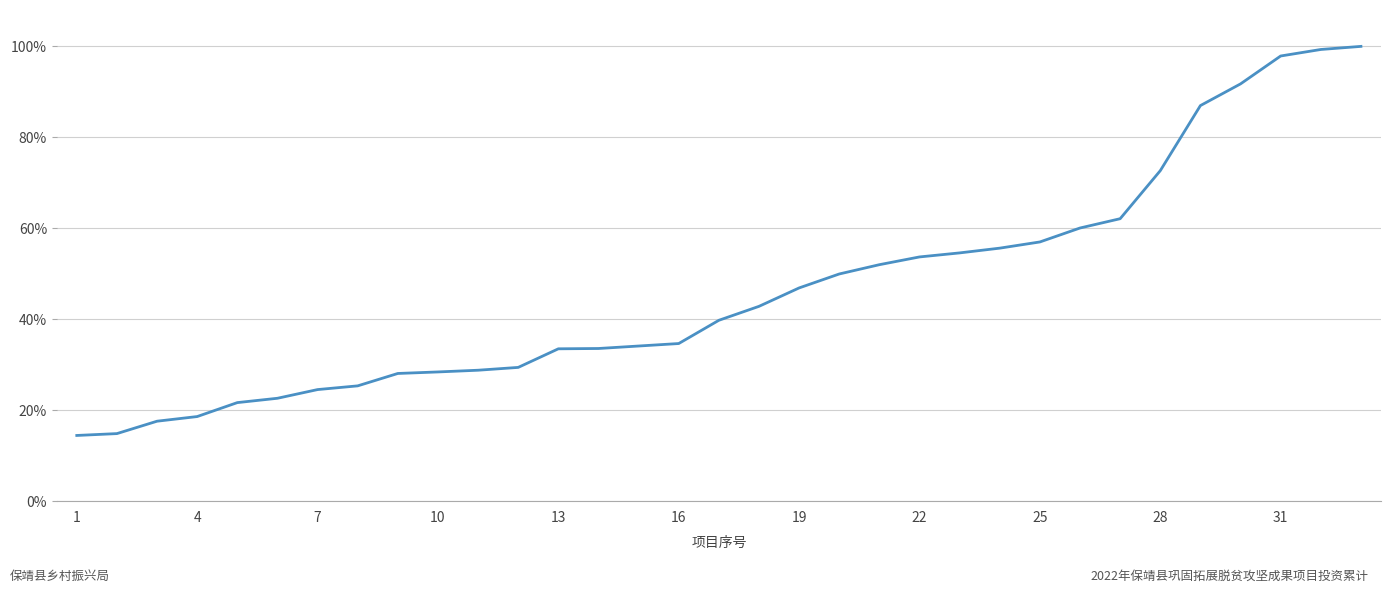

What is the difference between the second highest and second lowest values?

0.8